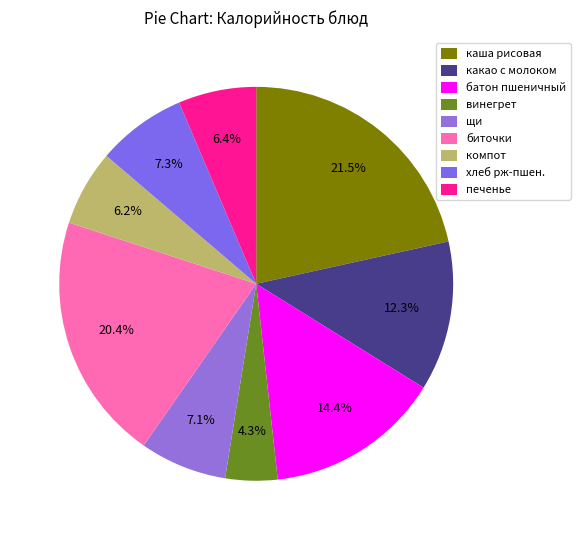

How many slices are in this pie chart?

9